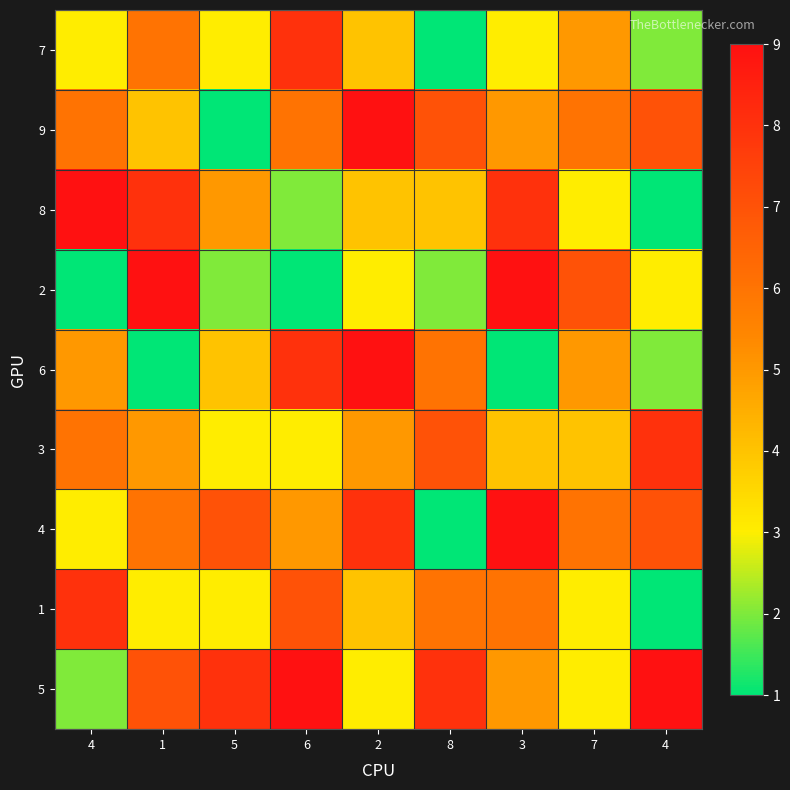

What is the smallest value displayed?

1